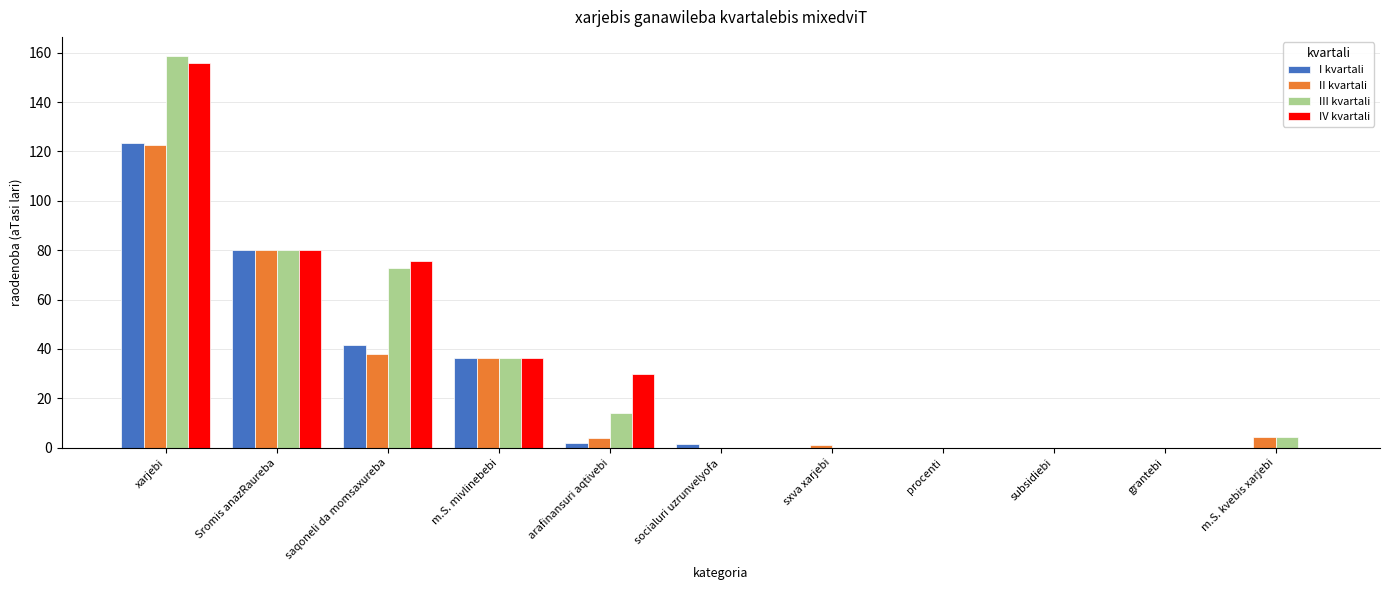

Is the value of I kvartali at socialuri uzrunvelyofa greater than the value of III kvartali at m.S. mivlinebebi?

No